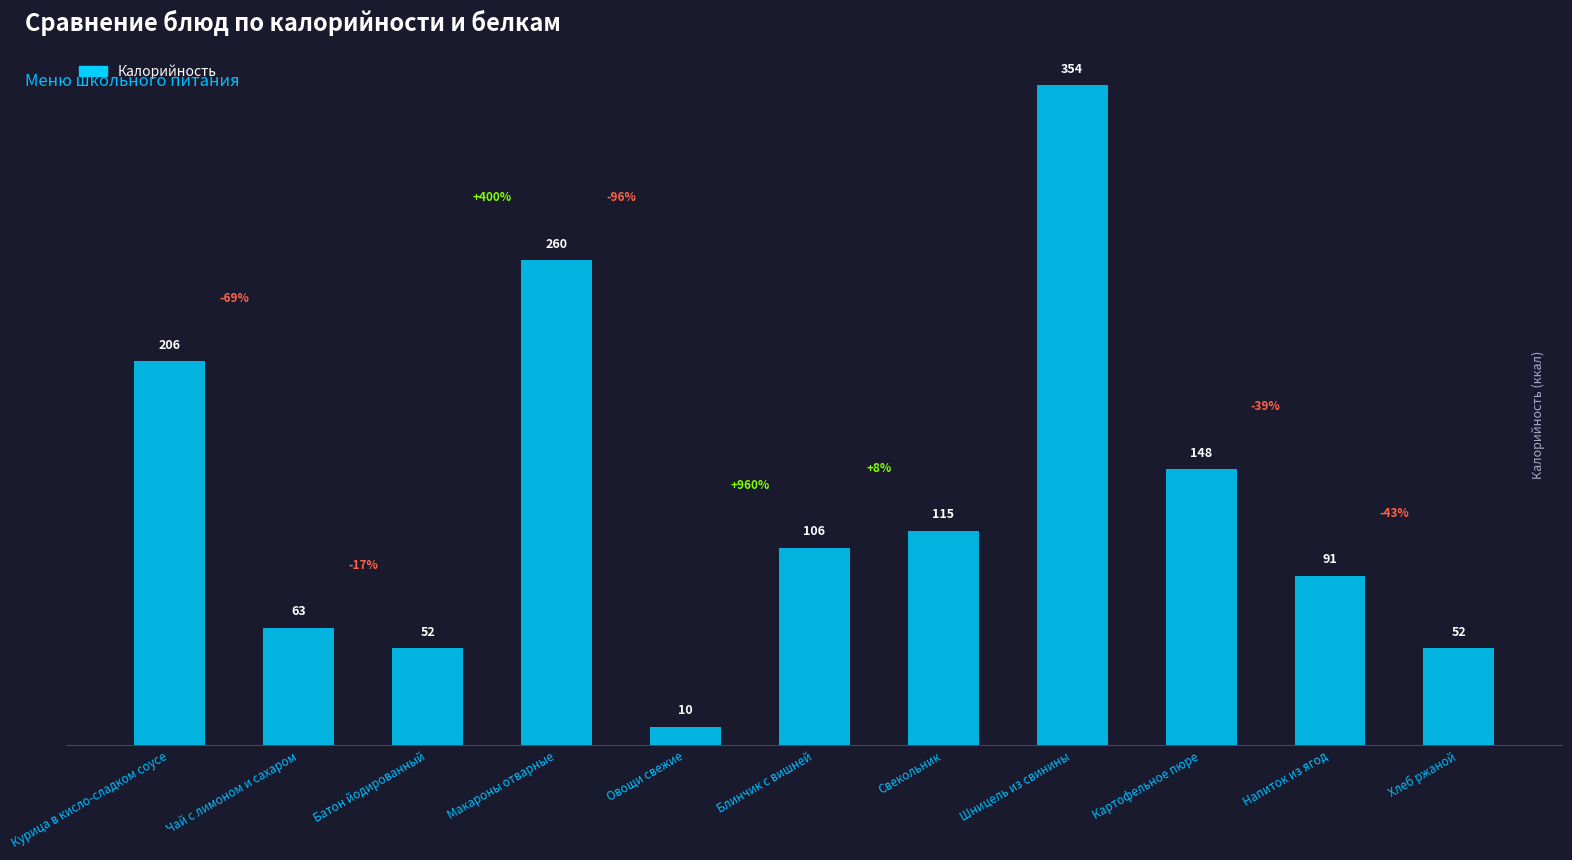

What is the average value?

132